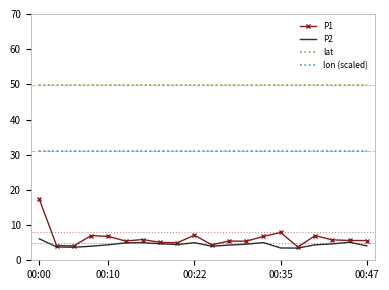

Which series has the largest total across all categories?

lat